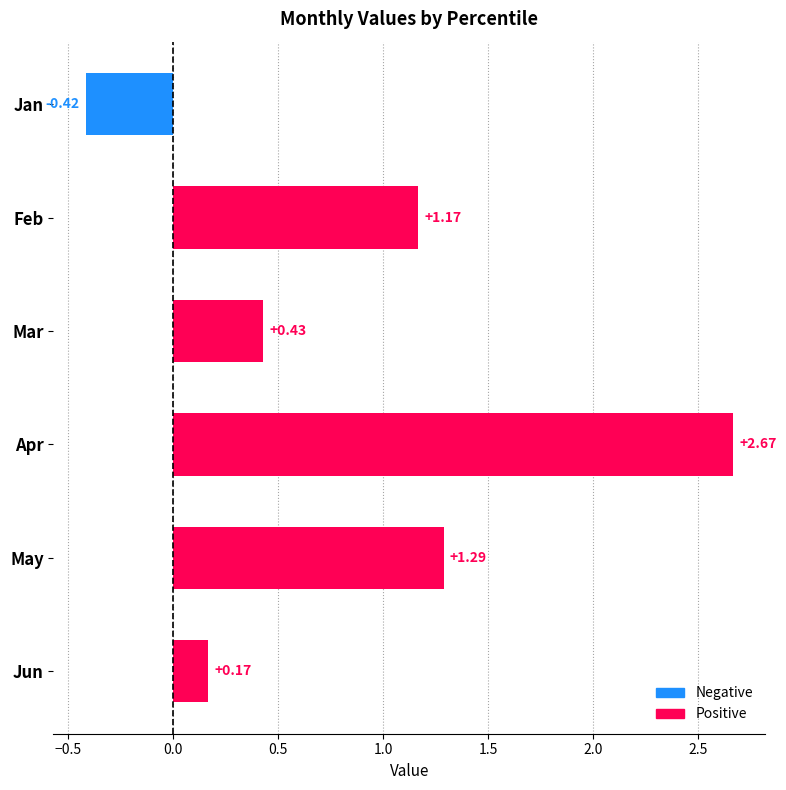

What is the change in value from Apr to Jun?

-2.5